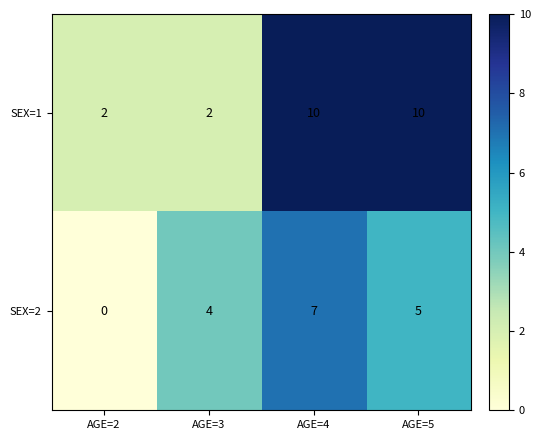

Rank the series at AGE=4 from highest to lowest value.

SEX=1, SEX=2